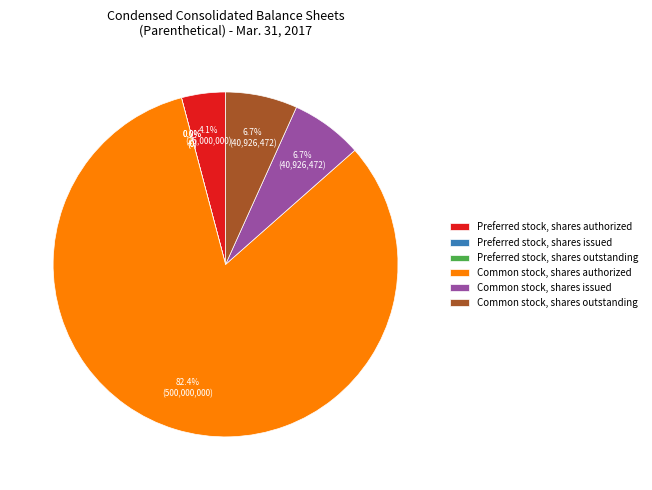

Is there a majority slice in this chart?

Yes